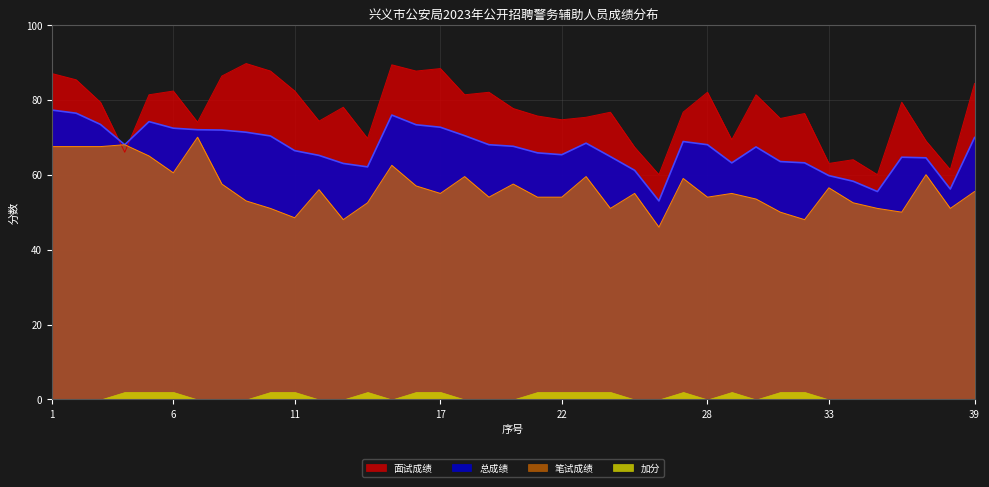

In 笔试成绩, how many points are higher than both neighbors (excluding endpoints)?

12